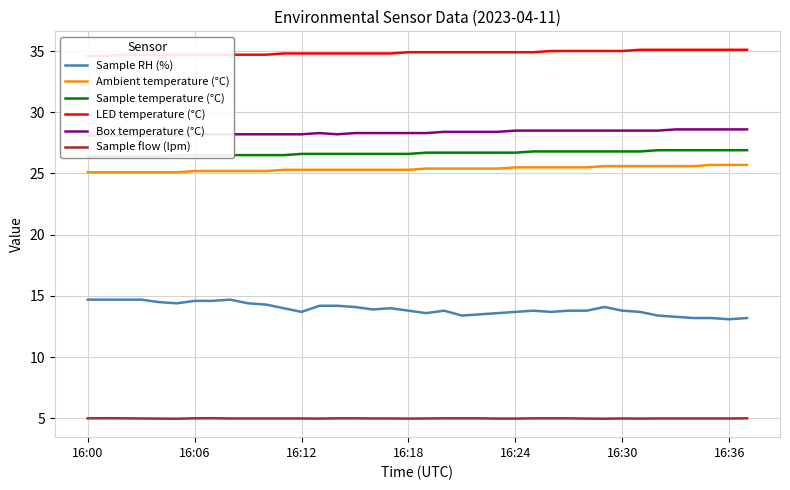

Is it true that Ambient temperature (°C) equals 25.6 at 29?

True